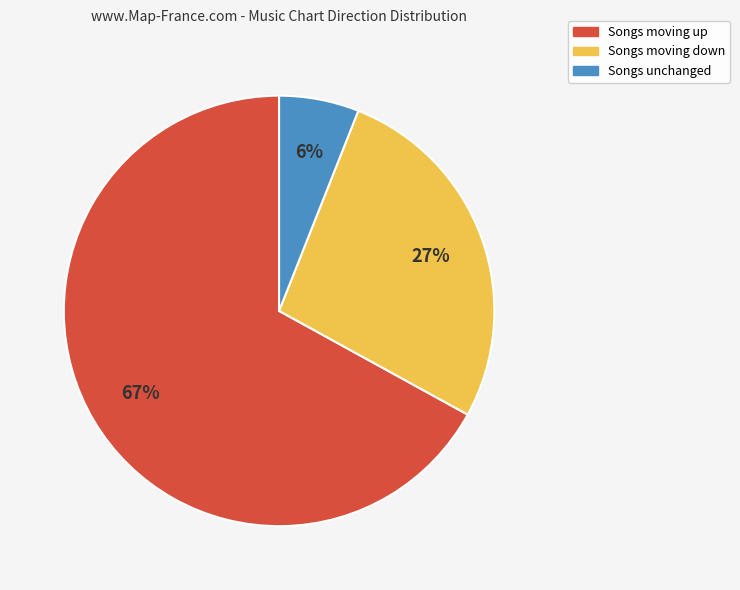

What percentage is the Songs moving down slice, to the nearest percent?

27%